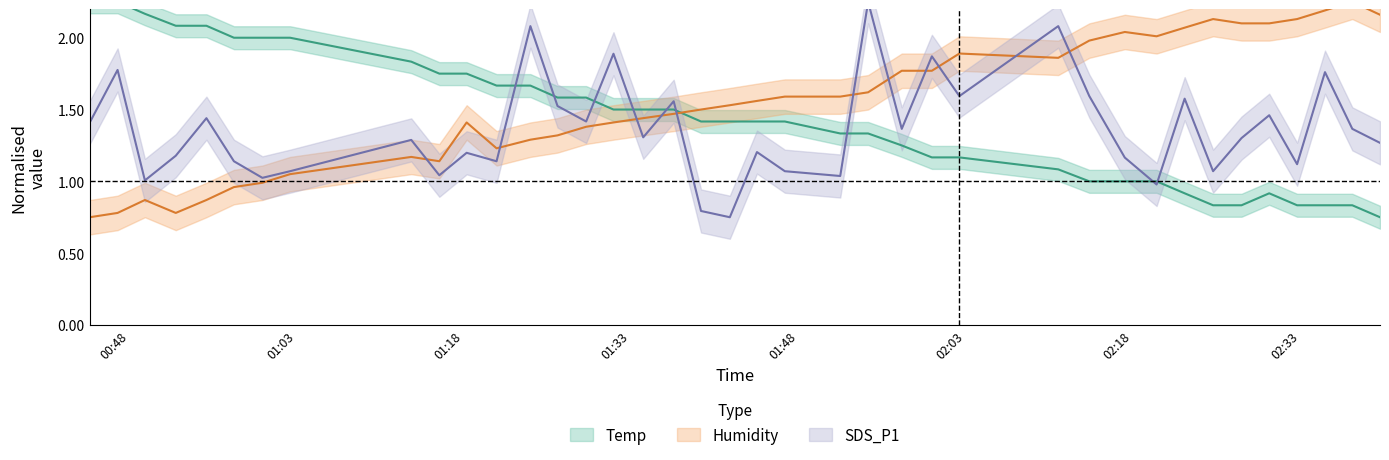

At which label does SDS_P1 first exceed 1?

2022/08/12 00:44:27